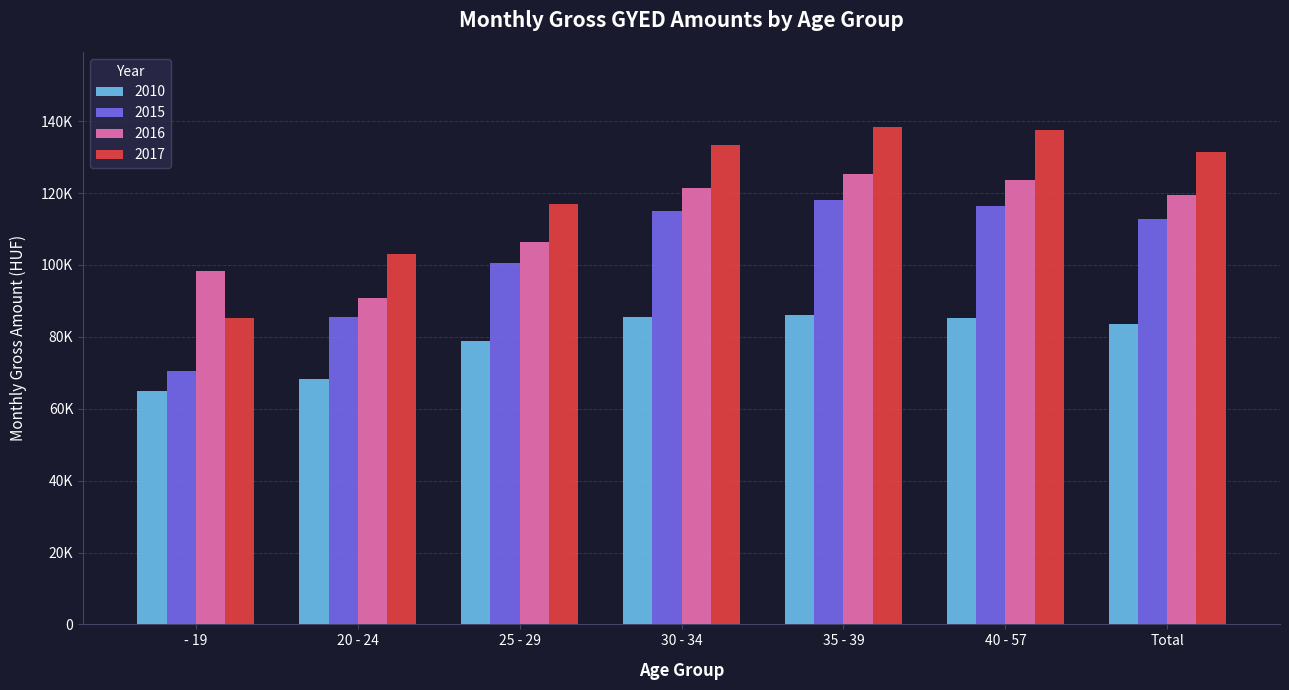

Does the chart contain stacked bars?

No